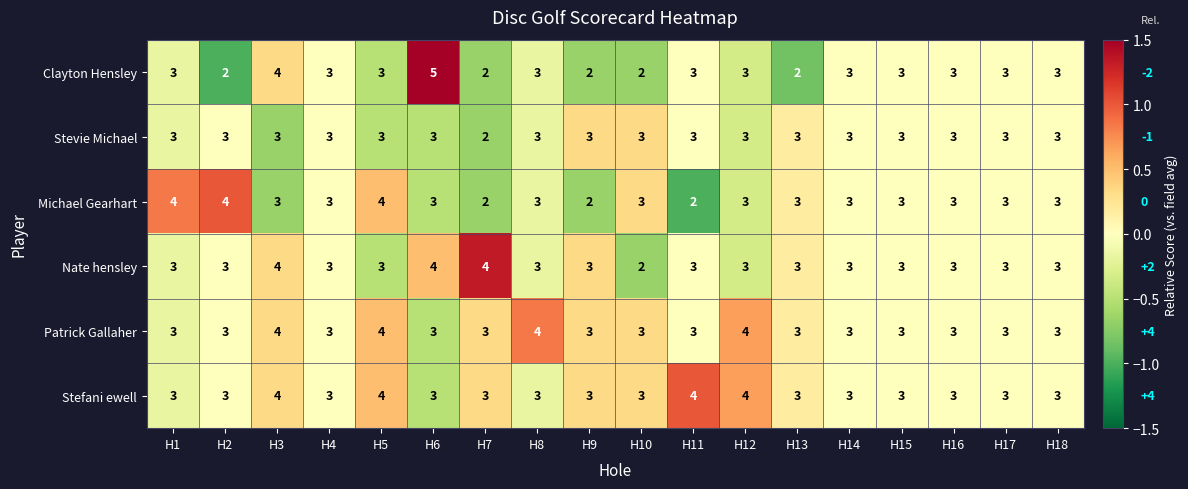

What is the maximum value shown in the chart?

5